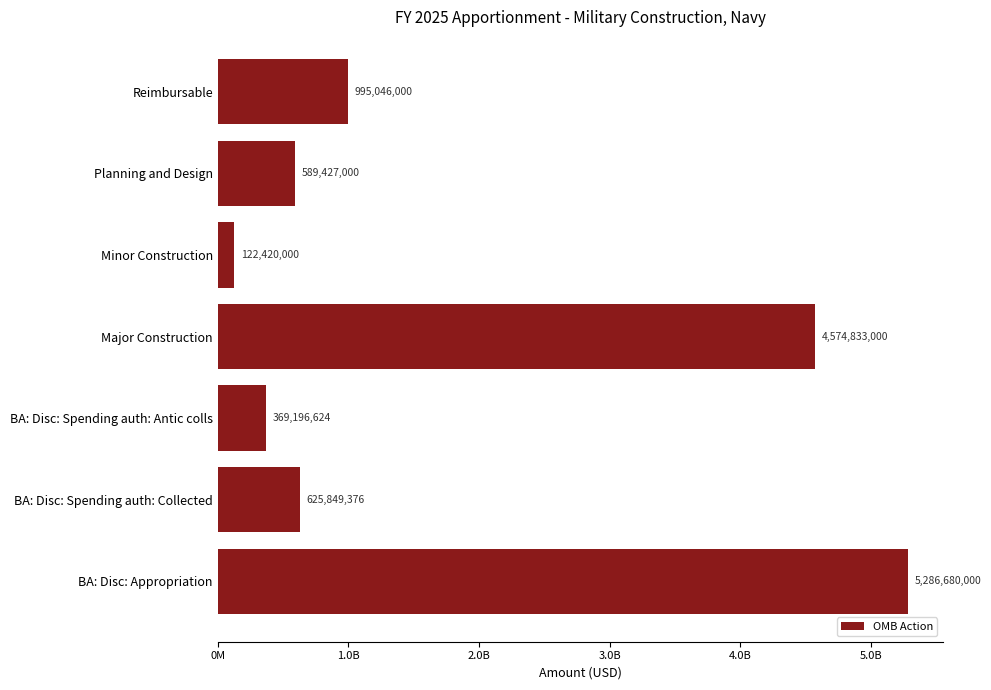

Rank the categories by value from lowest to highest.

Minor Construction, BA: Disc: Spending auth: Antic colls, Planning and Design, BA: Disc: Spending auth: Collected, Reimbursable, Major Construction, BA: Disc: Appropriation